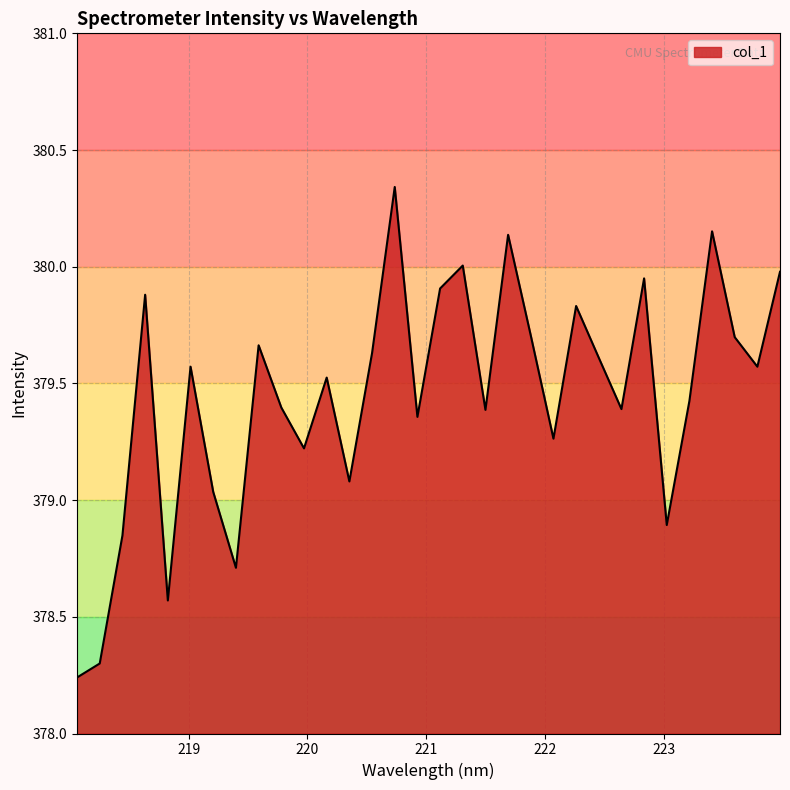

What is the difference between the maximum and minimum values?

2.1